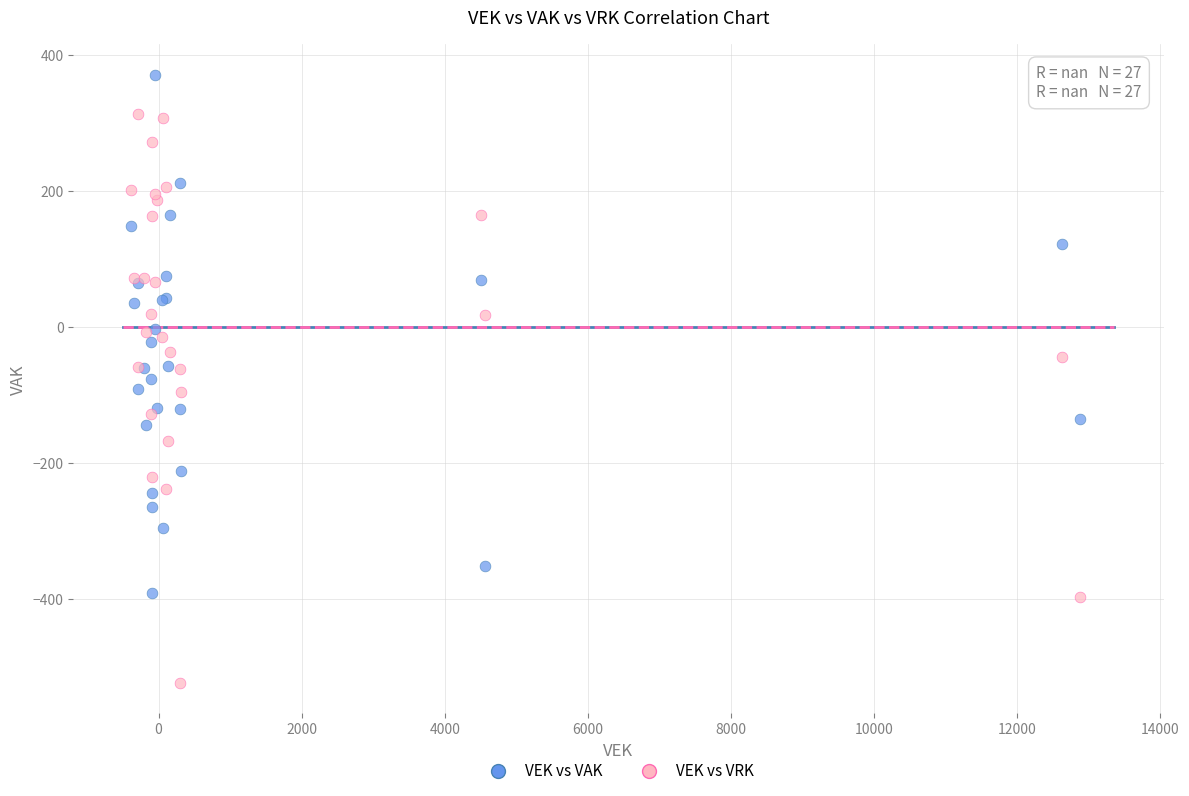

What is the X range (max minus min) for the scatter plot?

13258.8